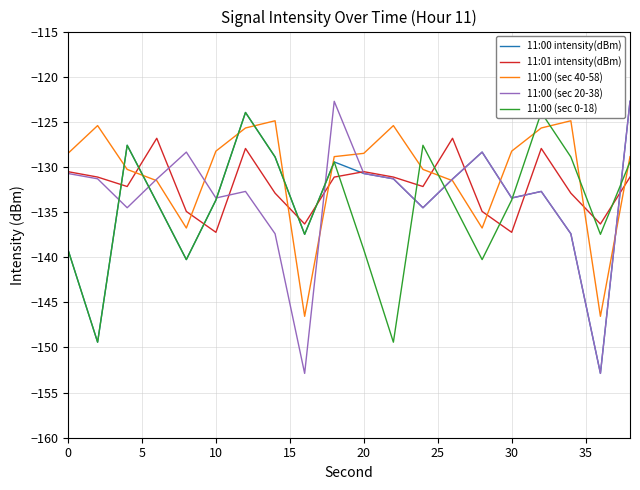

What is the highest value of the 11:00 intensity(dBm) series?

-122.7